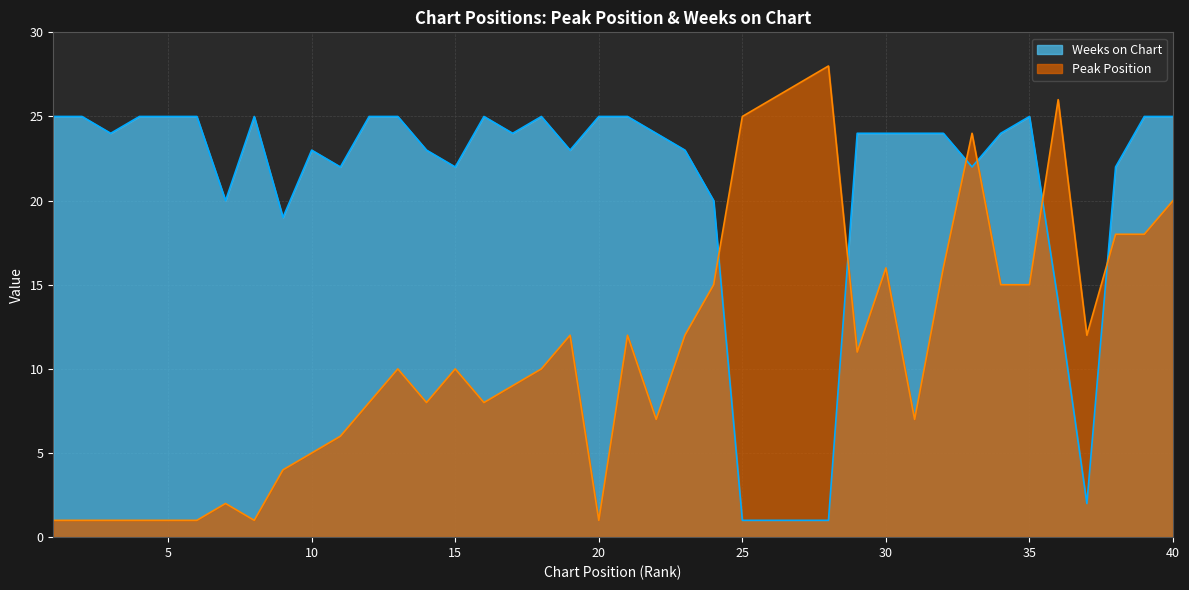

What is the difference between the maximum and minimum values in the Weeks on Chart series?

24